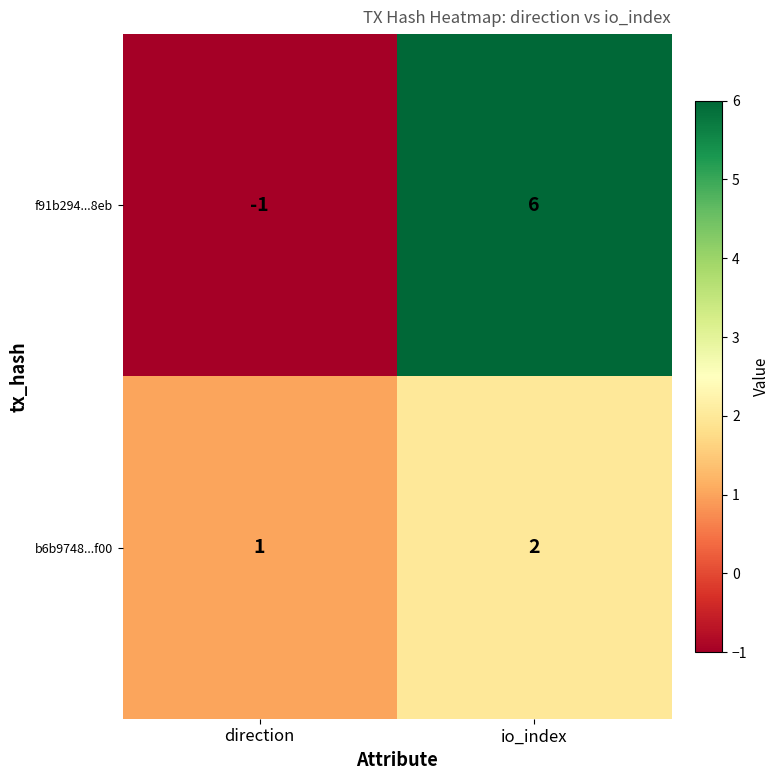

Which series has the widest spread of values?

f91b294...8eb